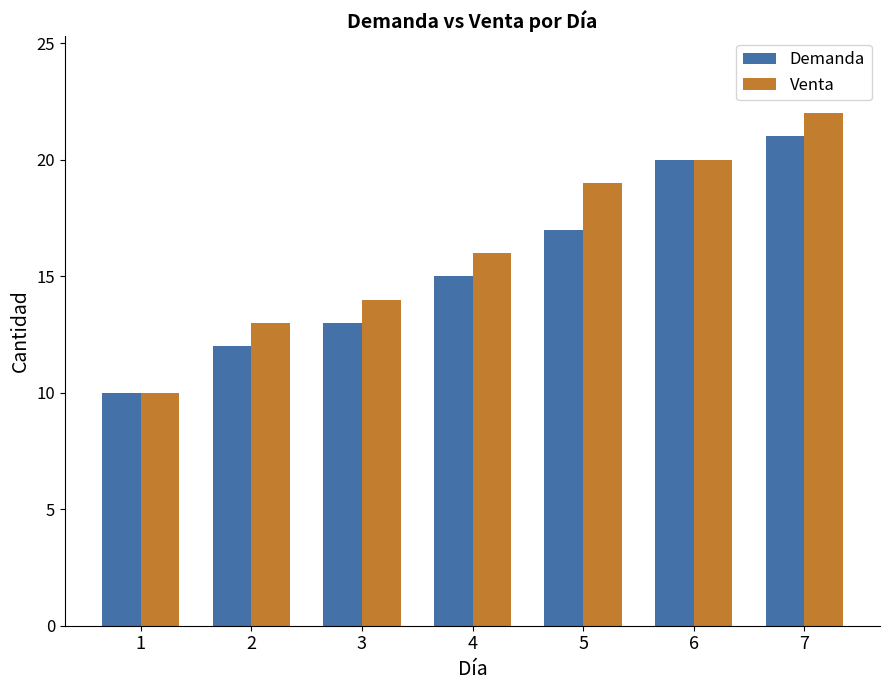

Which series has the widest spread of values?

Venta